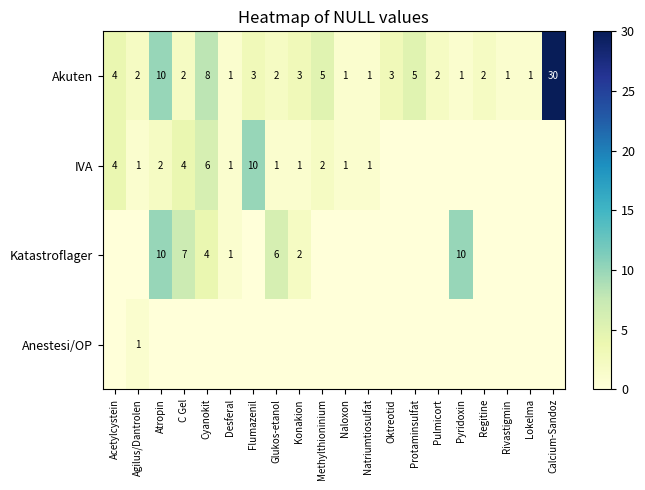

What is the sum of all Akuten values?

87